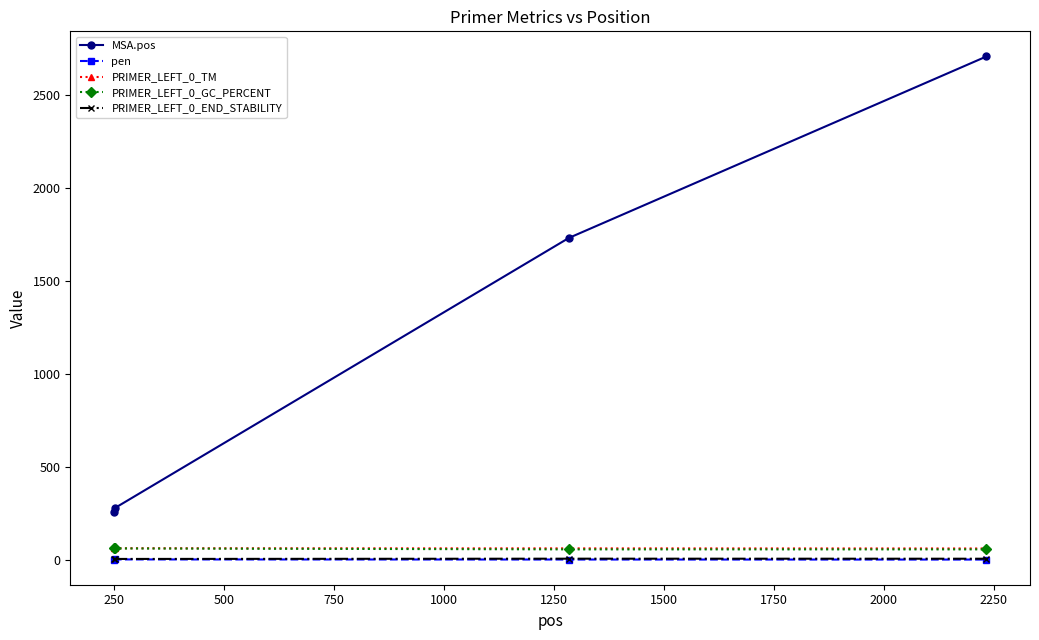

True or false: MSA.pos and PRIMER_LEFT_0_TM intersect in this chart.

False